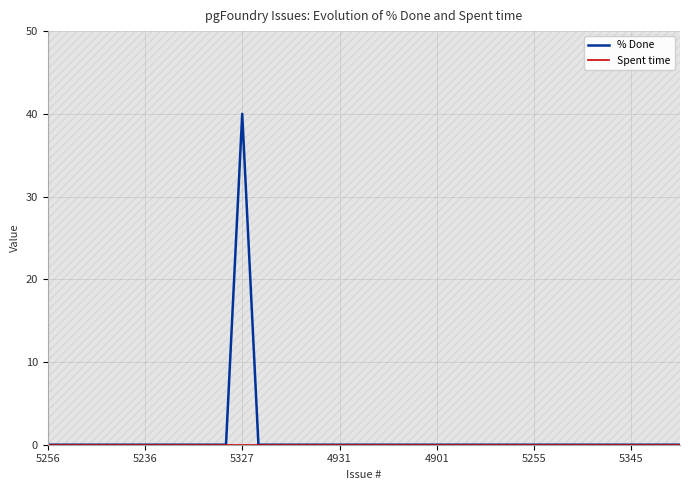

True or false: % Done has a value of 23 at 28.

False